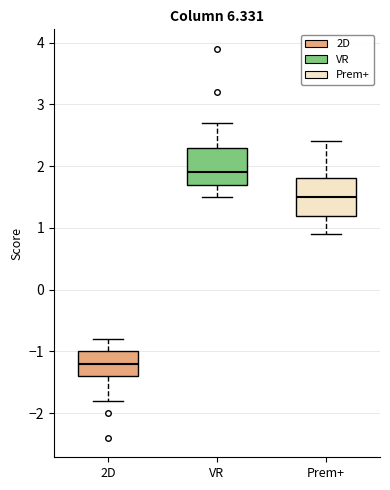

Reading left to right, transcribe this box plot: for each box, give where its median line is, the range the box spans, and where its two whiskers end, as read against the y-axis. The values are not printed on the chart, so give them approximately, as read against the axis.

2D: median -1.2, box -1.4 to -1.0, whiskers -1.8 to -0.8
VR: median 1.9, box 1.7 to 2.3, whiskers 1.5 to 2.7
Prem+: median 1.5, box 1.2 to 1.8, whiskers 0.9 to 2.4